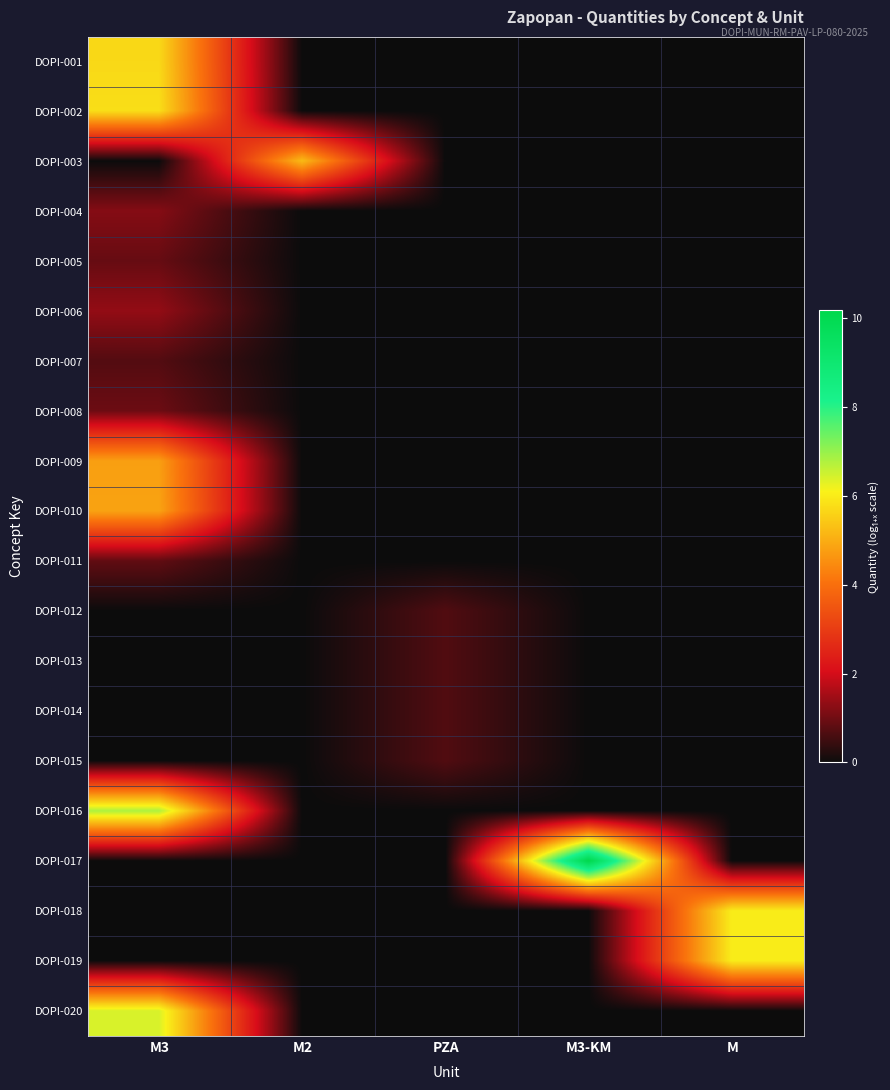

Rank the series by their maximum value, from highest to lowest.

DOPI-017, DOPI-016, DOPI-020, DOPI-018, DOPI-019, DOPI-002, DOPI-001, DOPI-003, DOPI-010, DOPI-009, DOPI-006, DOPI-004, DOPI-008, DOPI-005, DOPI-011, DOPI-007, DOPI-012, DOPI-013, DOPI-014, DOPI-015